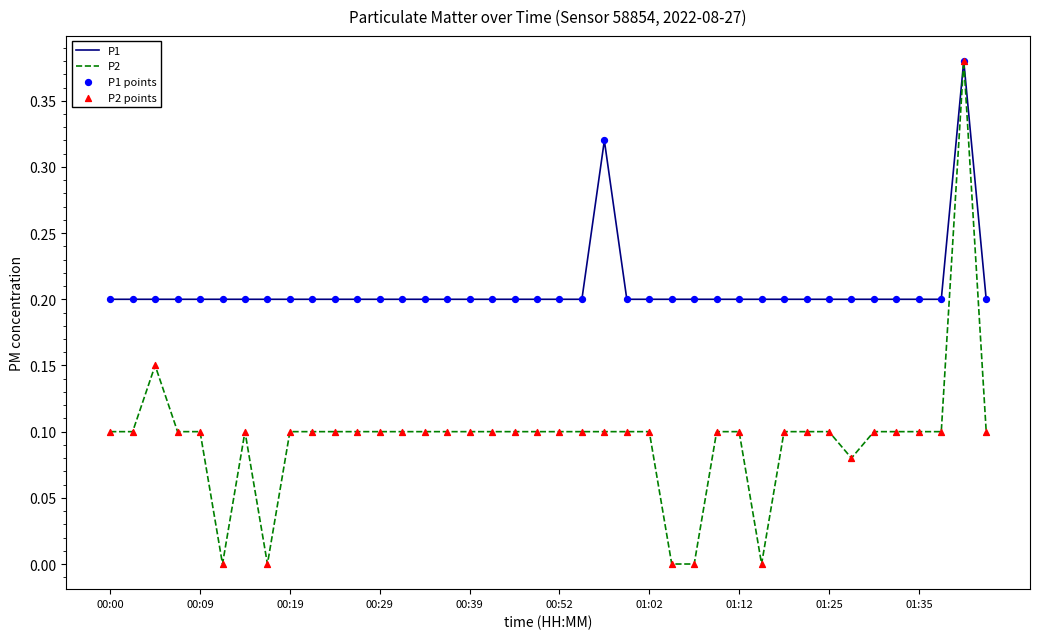

Which series has the largest range (max minus min)?

P2